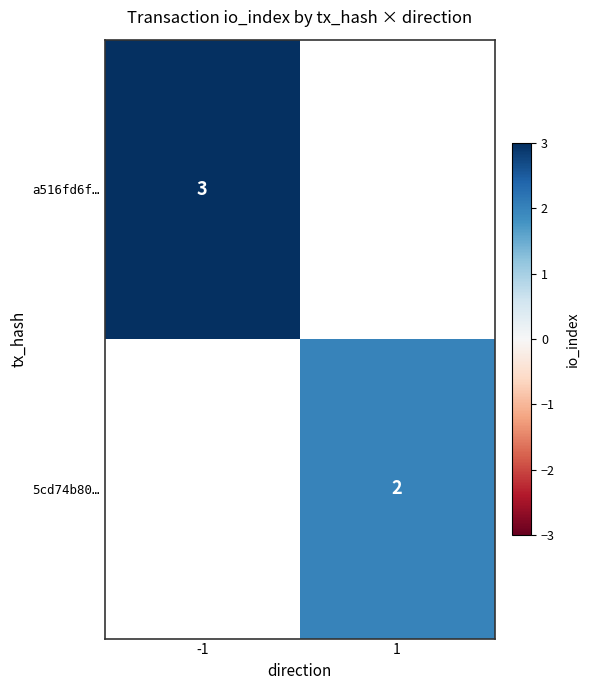

What is the minimum value shown in the chart?

2.0